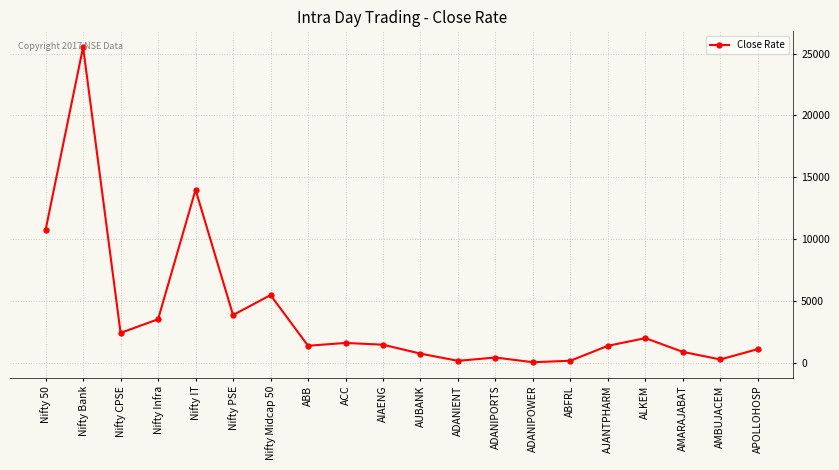

At which label is the value closest to 12778?

Nifty IT